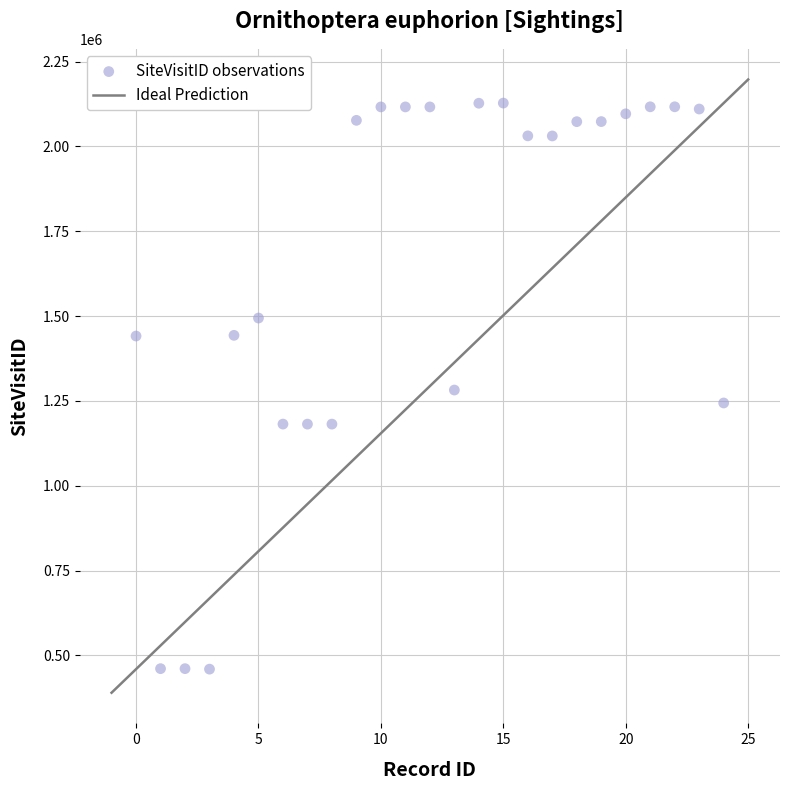

What is the range of Y values (max minus min)?

1668371